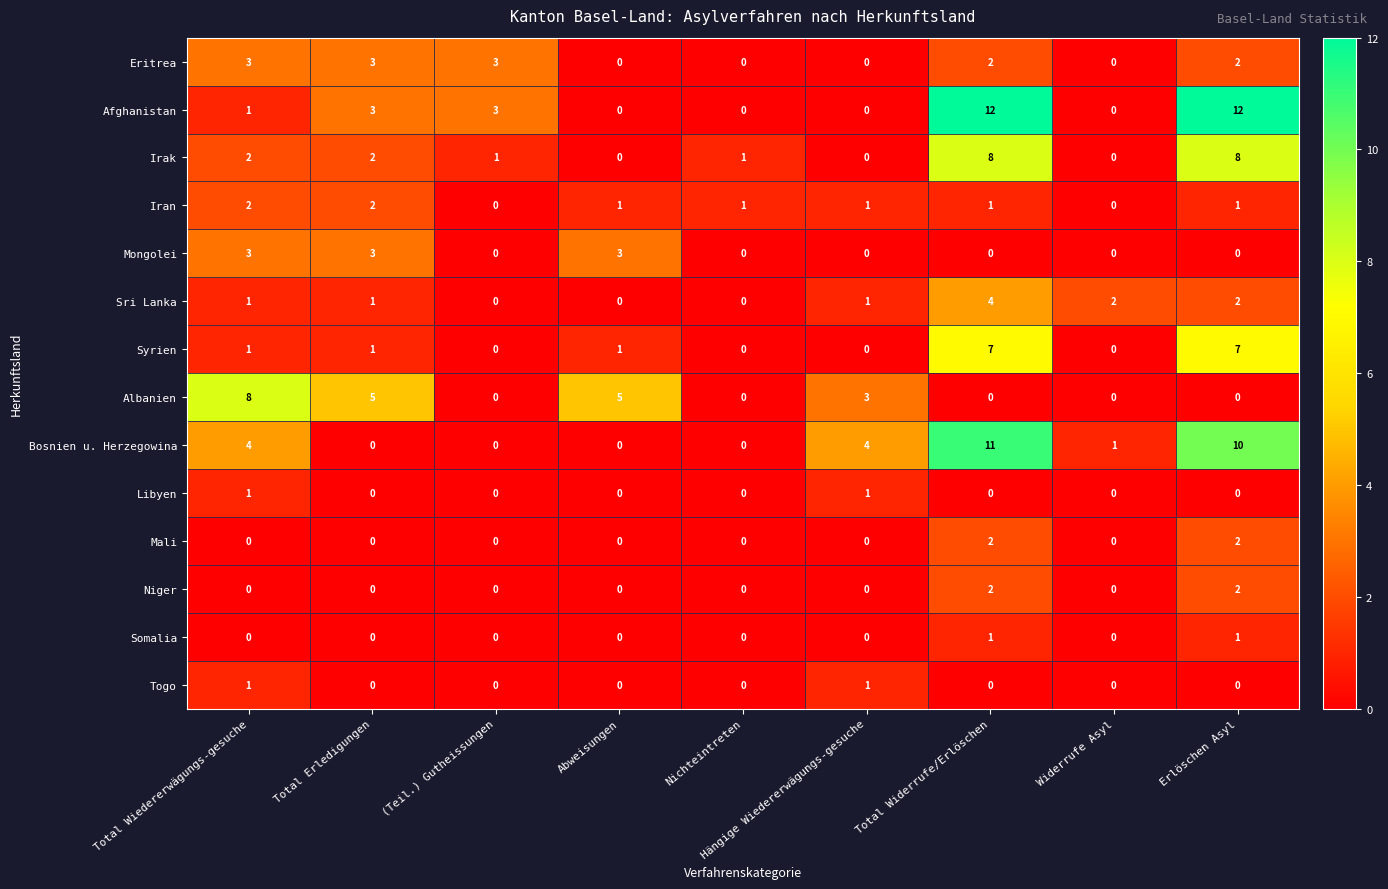

Which series has the largest range (max minus min)?

Afghanistan